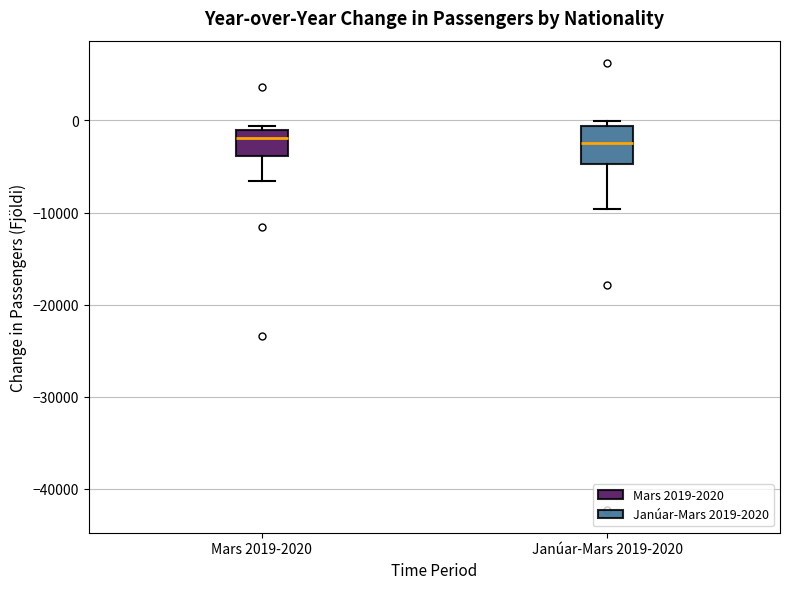

Comparing the boxes themselves (not the whiskers), which one is the tallest?

Janúar-Mars 2019-2020